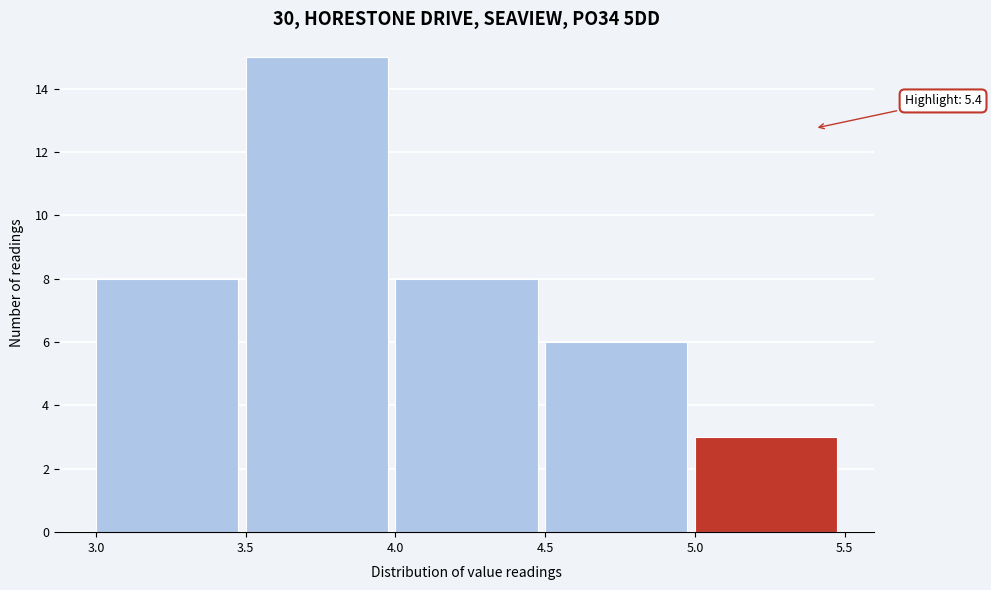

Over which range of the x-axis is the bar tallest?

3.5 to 4.0